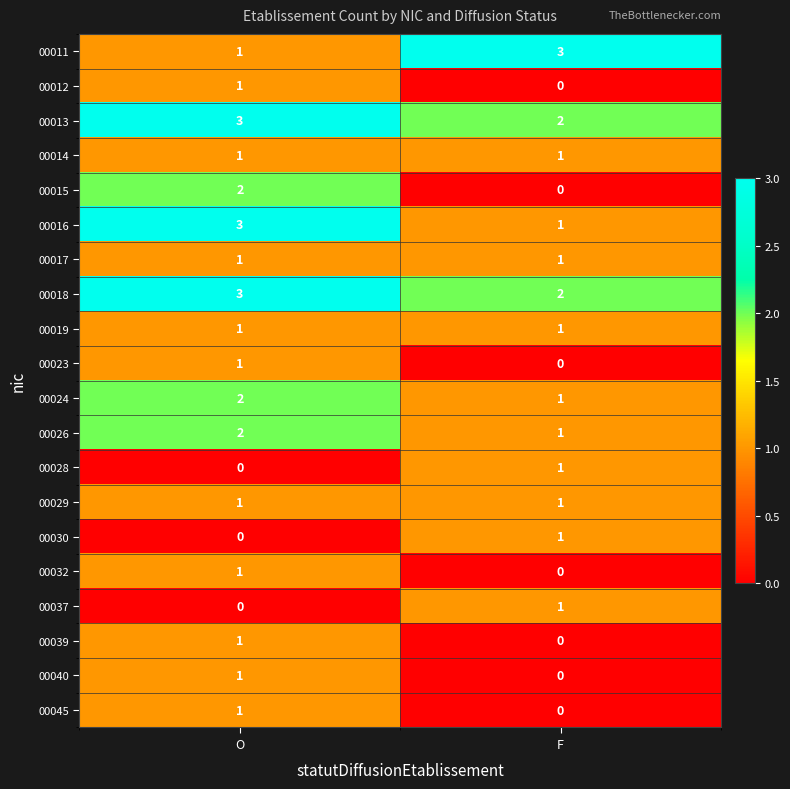

What is the sum of the 00011 values at F and O?

4